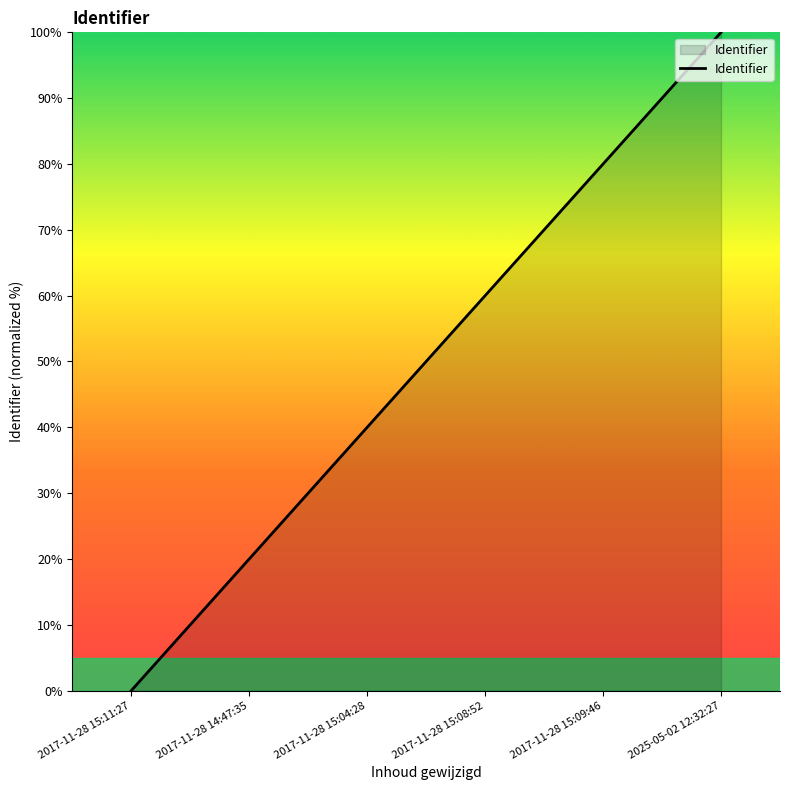

Reading right to left, transcribe all the data shown in this chart.

100	80	60	40	20	0